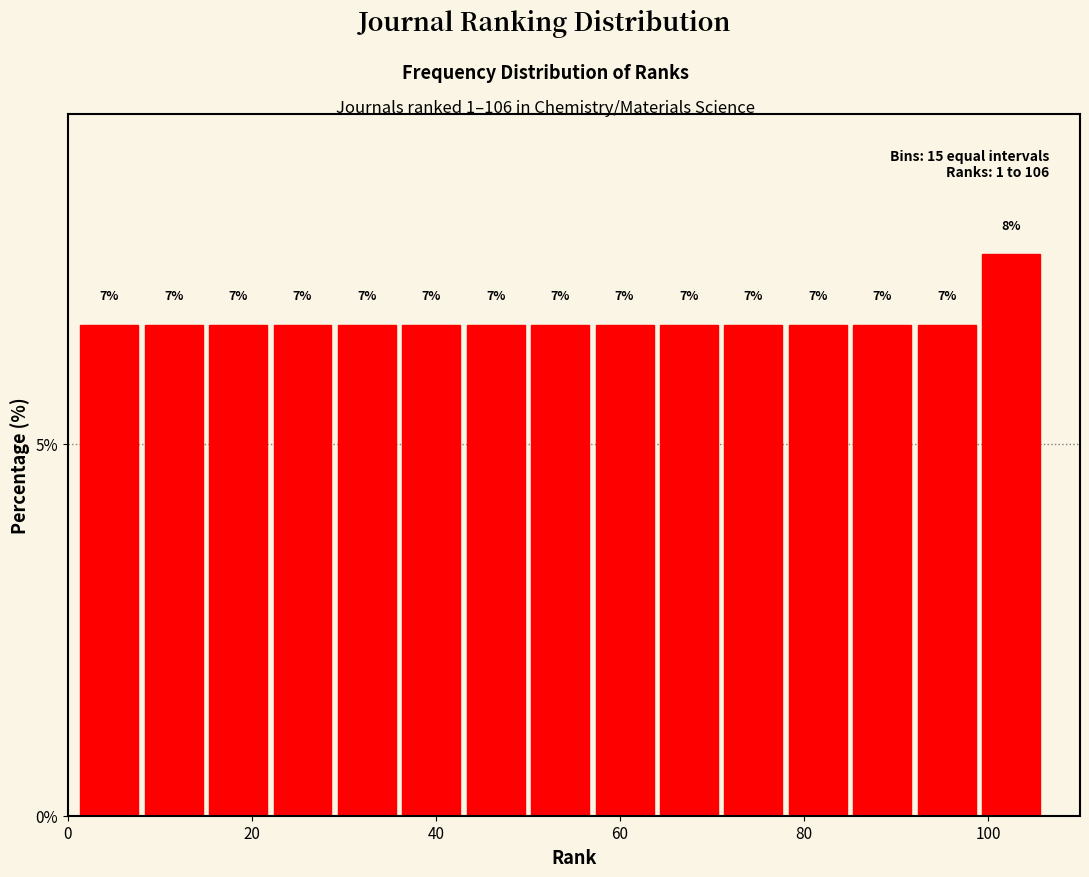

Around what value on the x-axis is the tallest bar? Give the approximate position of its centre, as read against the axis.

102